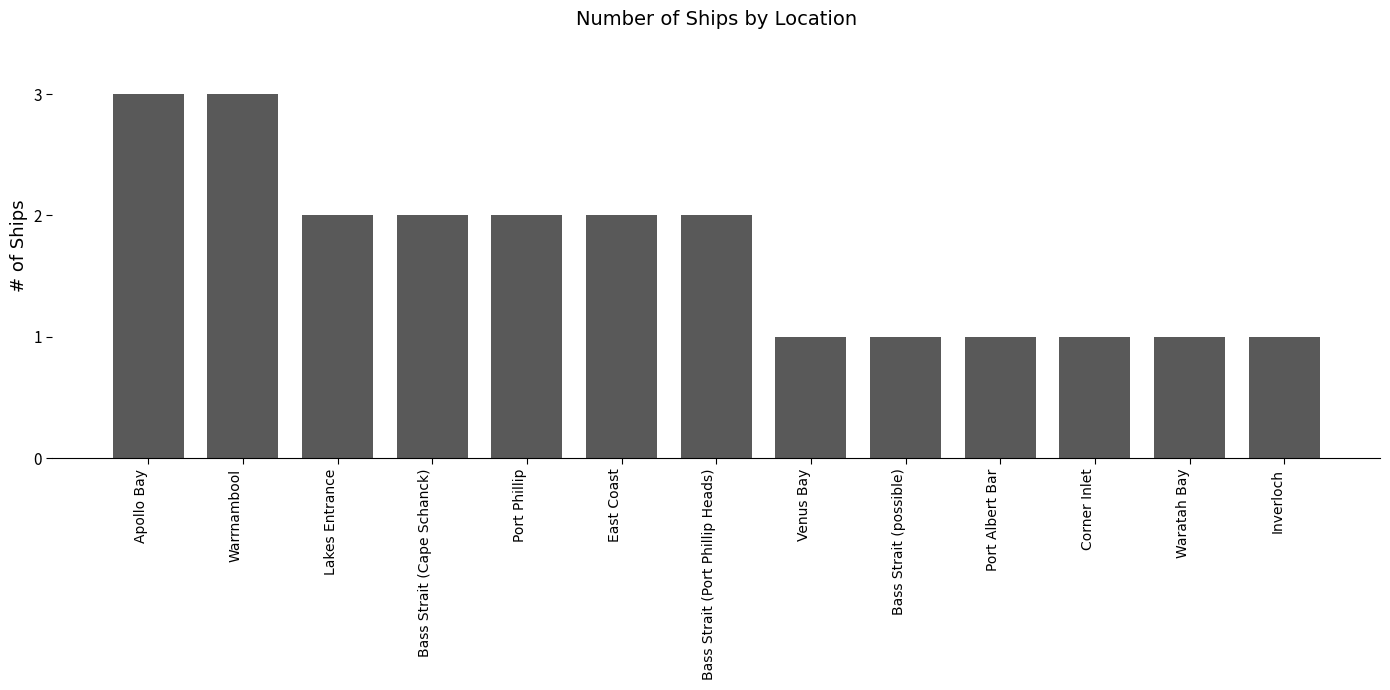

Approximately how many times larger is the value at Bass Strait (possible) compared to Corner Inlet?

1.0